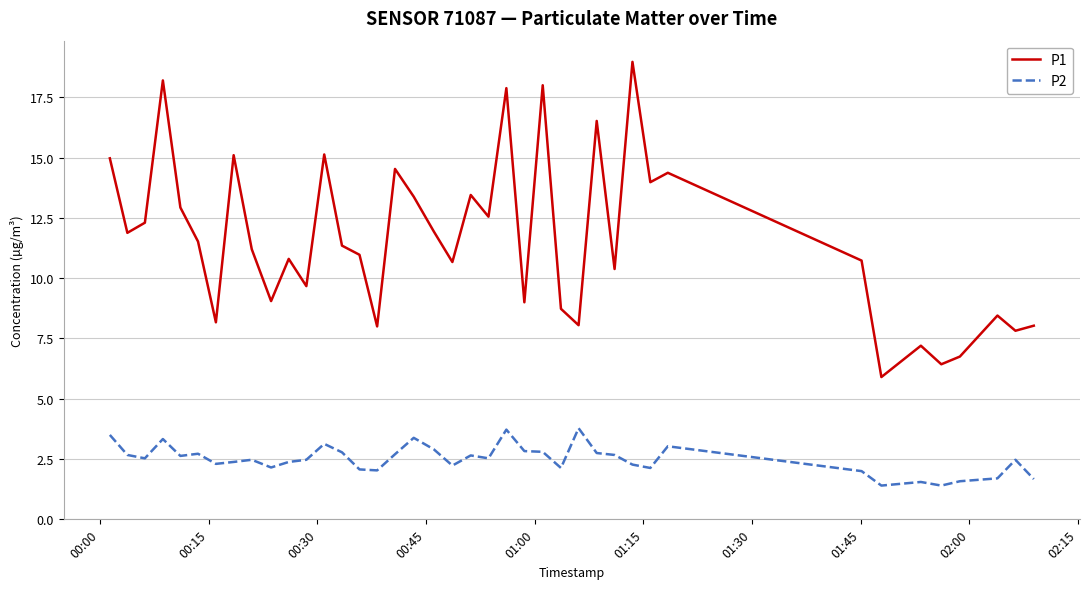

Rank the series by their average value, from highest to lowest.

P1, P2